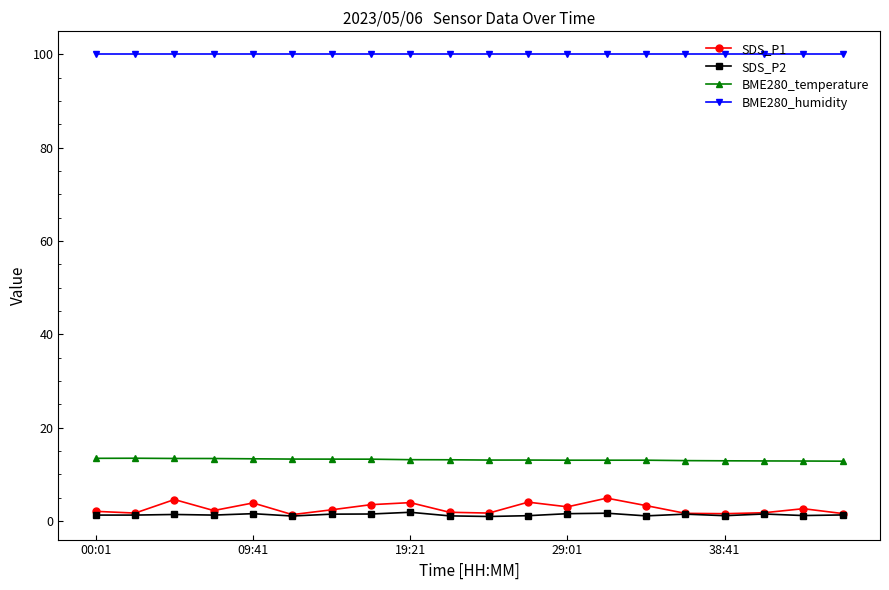

True or false: SDS_P1 has more than 0 interior local peaks.

True